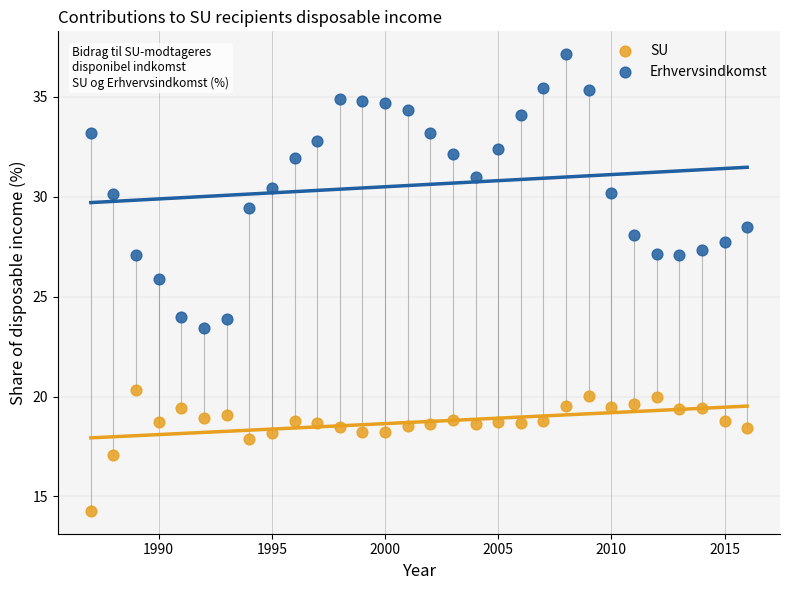

Which series has the largest Y range (max minus min)?

Erhvervsindkomst